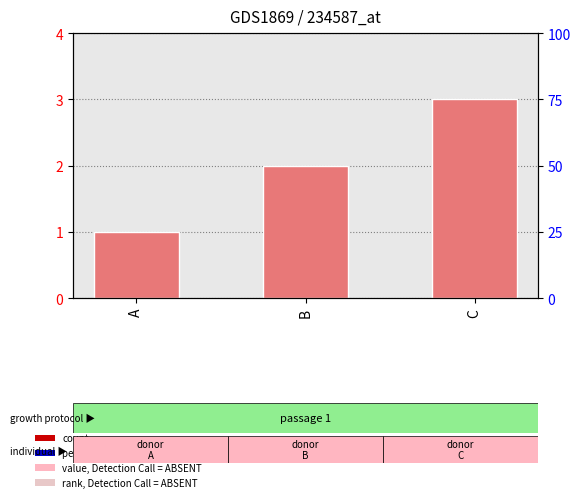

What is the value of the 3rd bar from the left?

3